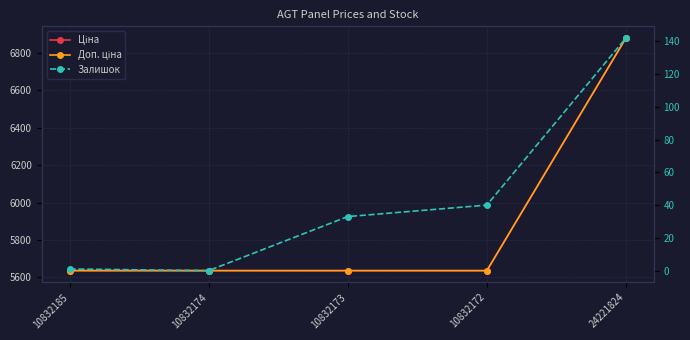

What is the difference between the maximum and second lowest values in the Залишок series?

141.0